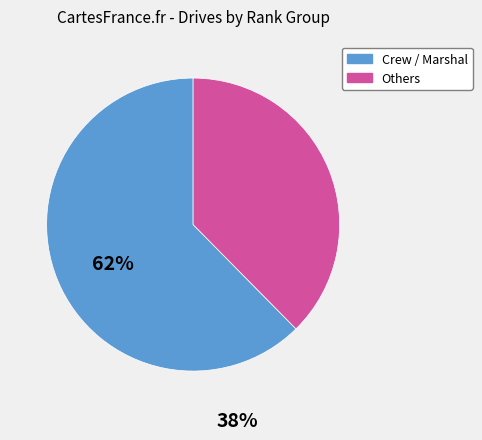

How many segments does this pie chart have?

2